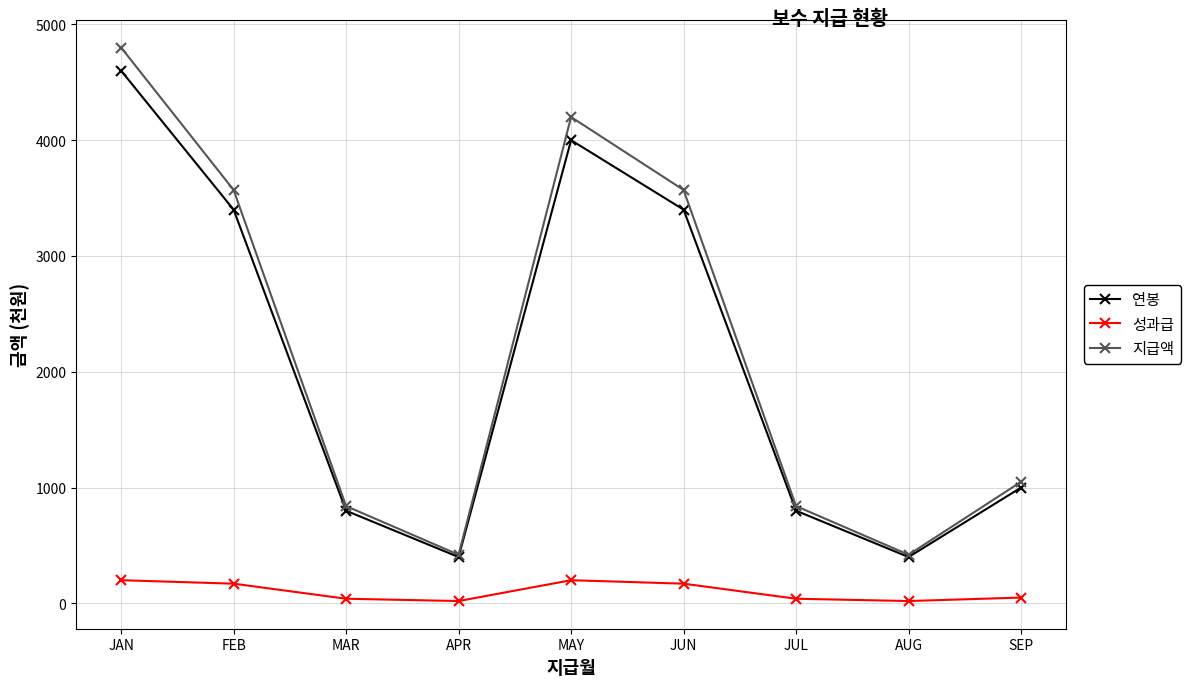

True or false: 성과급 and 연봉 intersect in this chart.

False